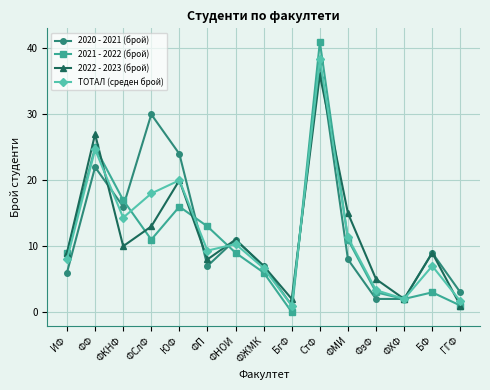

Which series has the widest spread of values?

2021 - 2022 (брой)